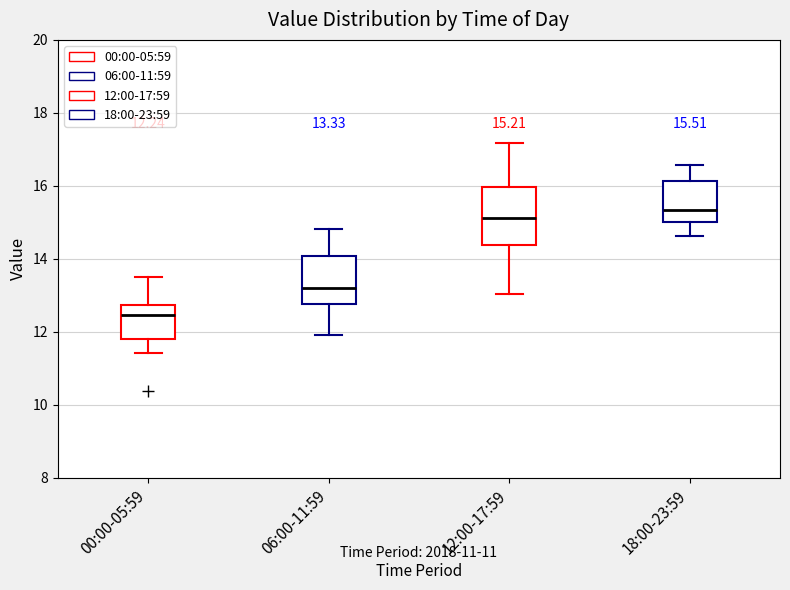

Which box's median line is the highest?

18:00-23:59